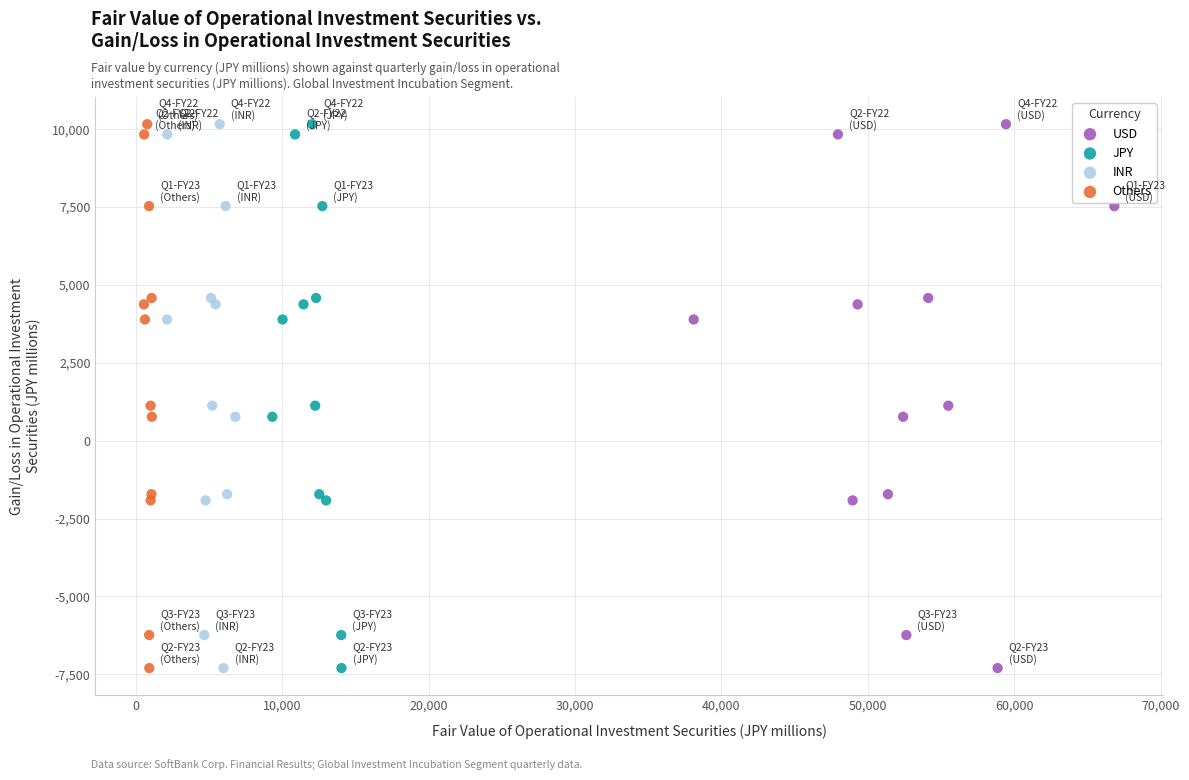

What are all the series names shown in the legend?

USD, JPY, INR, Others